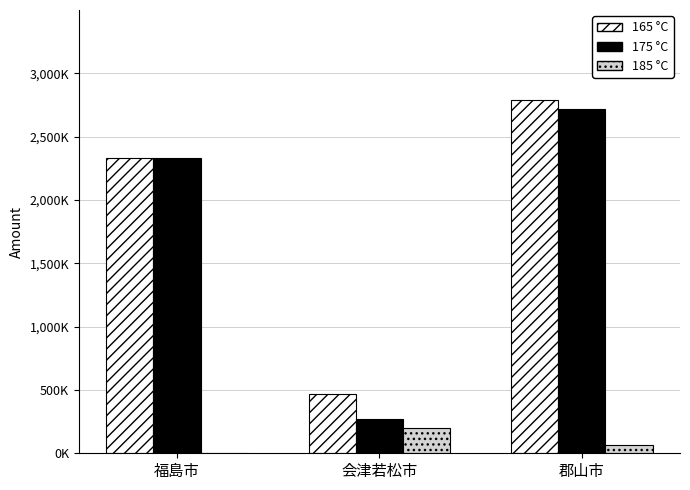

Which label corresponds to the largest value in the chart?

郡山市